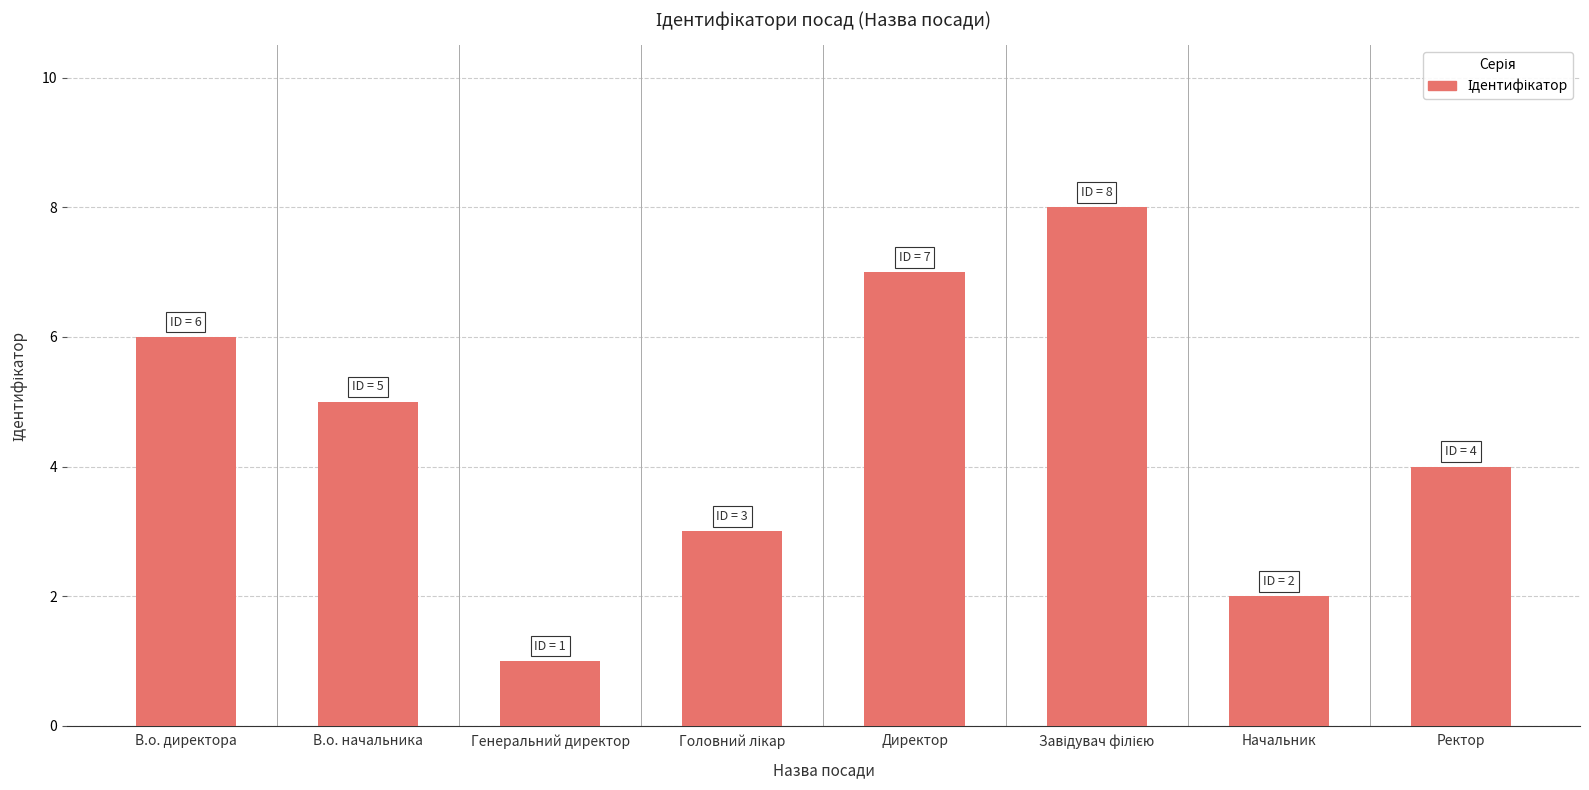

What is the value of the 6th bar from the left?

8